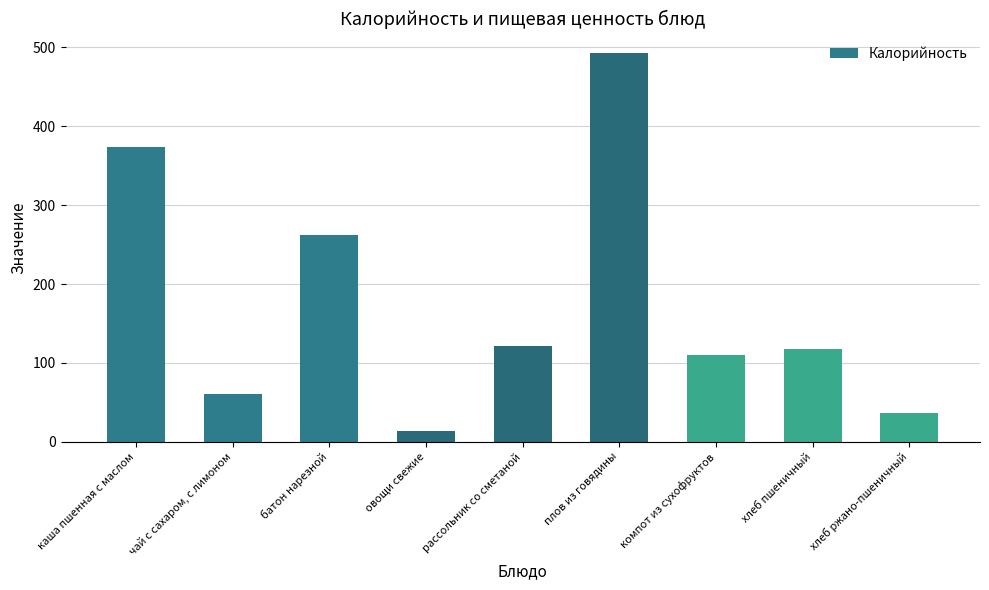

Between компот из сухофруктов and чай с сахаром, с лимоном, which is larger?

компот из сухофруктов